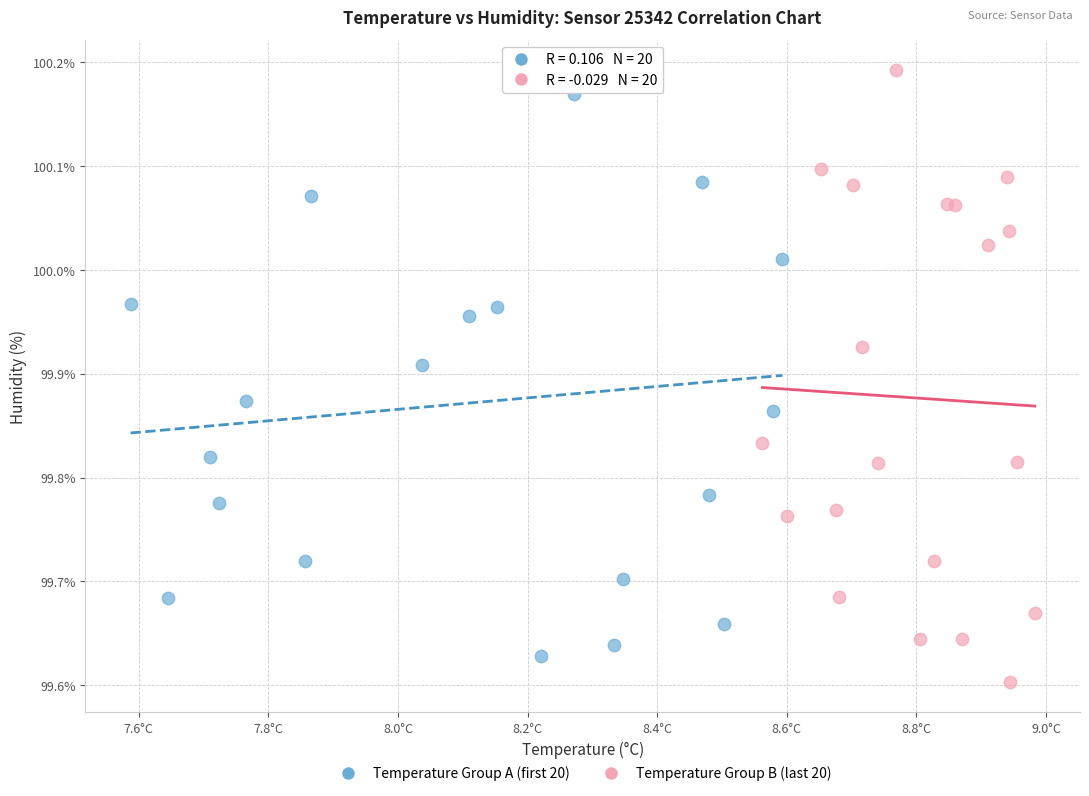

What are all the series names shown in the legend?

Temperature Group A (first 20), Temperature Group B (last 20)